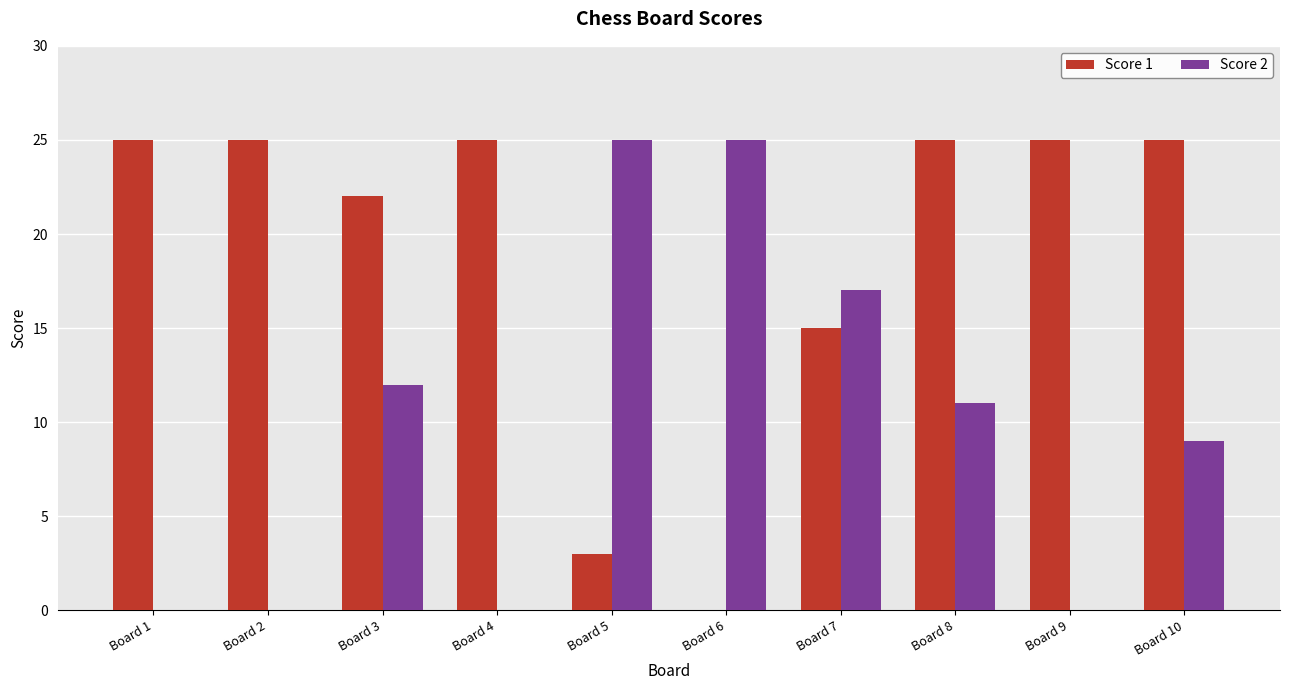

Count the number of data series in this chart.

2